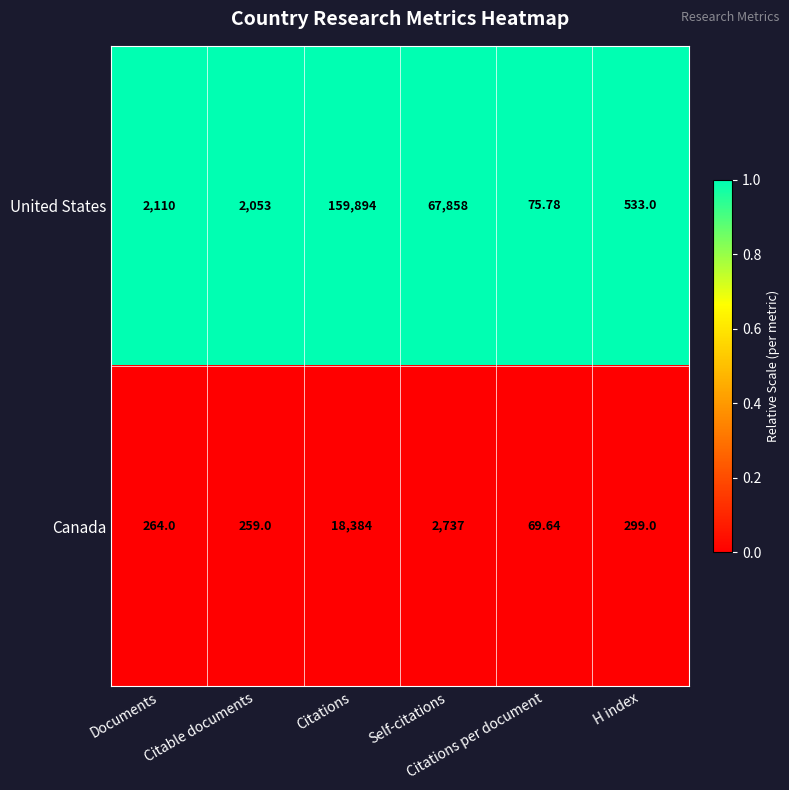

Rank the series by their maximum value, from highest to lowest.

United States, Canada